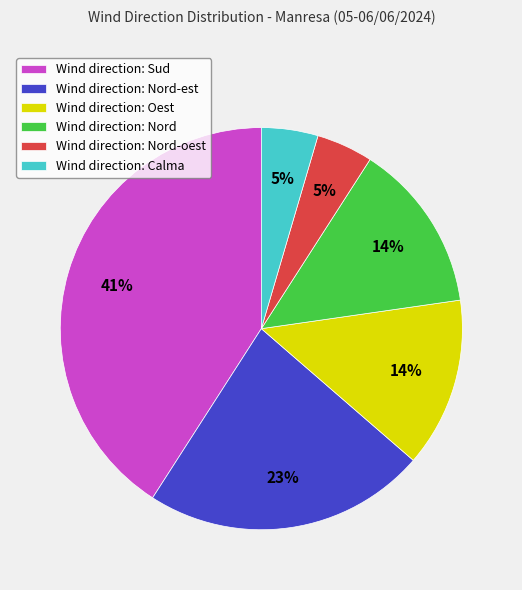

To the nearest percent, what percentage of the pie is Wind direction: Calma?

5%